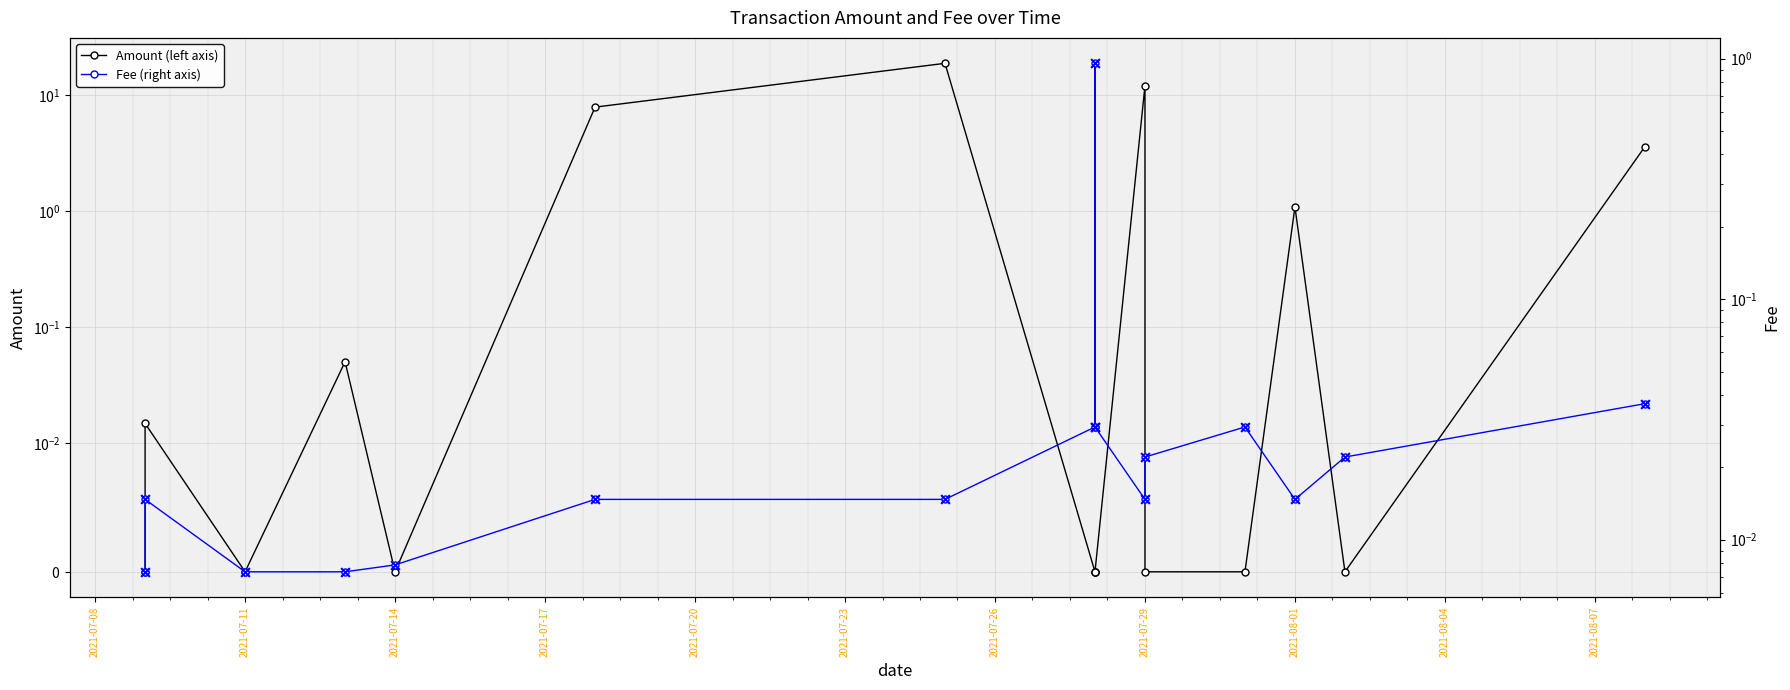

At how many categories does at least one series exceed 9?

2